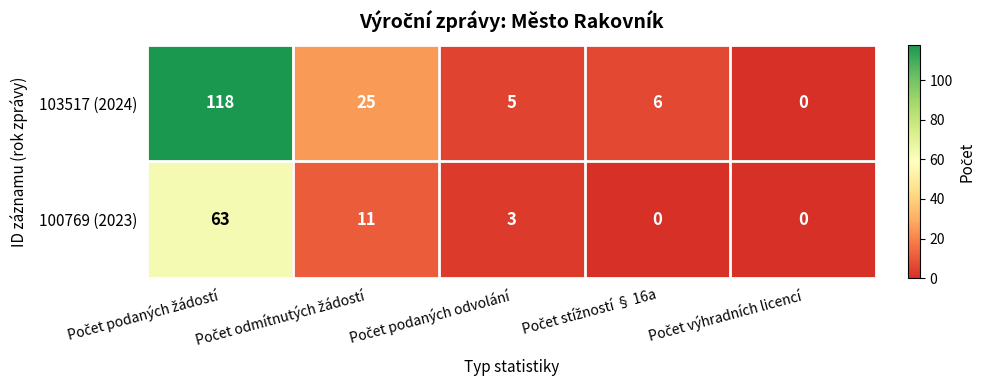

What is the difference between the maximum and minimum values in the 100769 (2023) series?

63